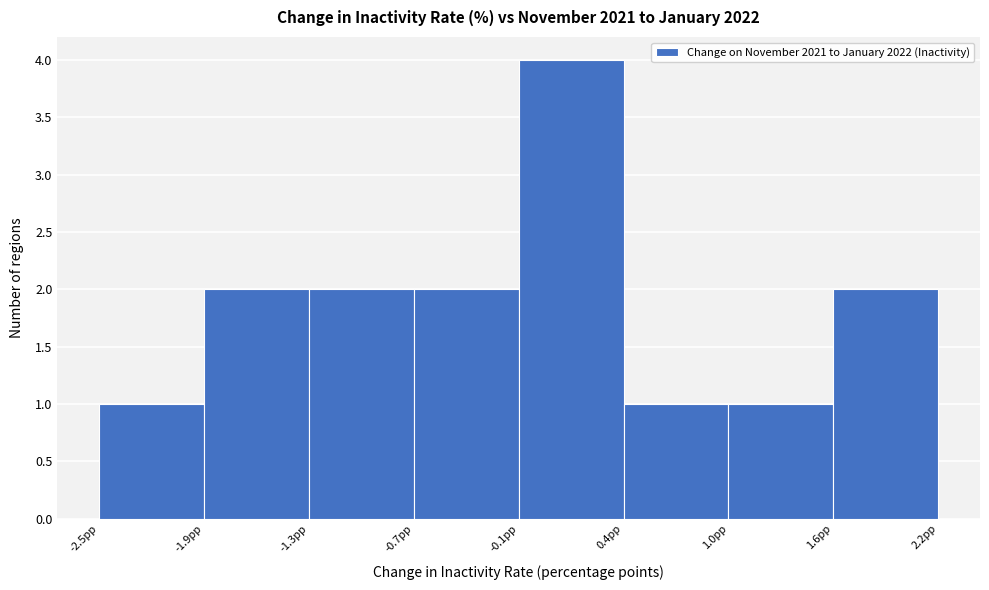

Over which range of the x-axis is the bar tallest?

-0.1 to 0.4